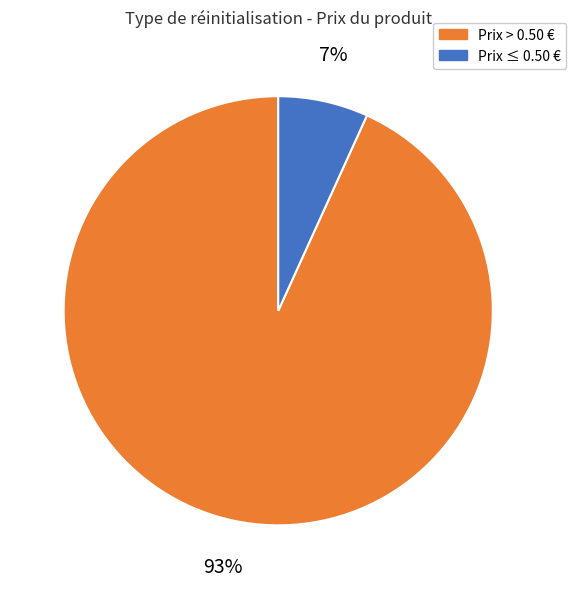

Is there a majority slice in this chart?

Yes